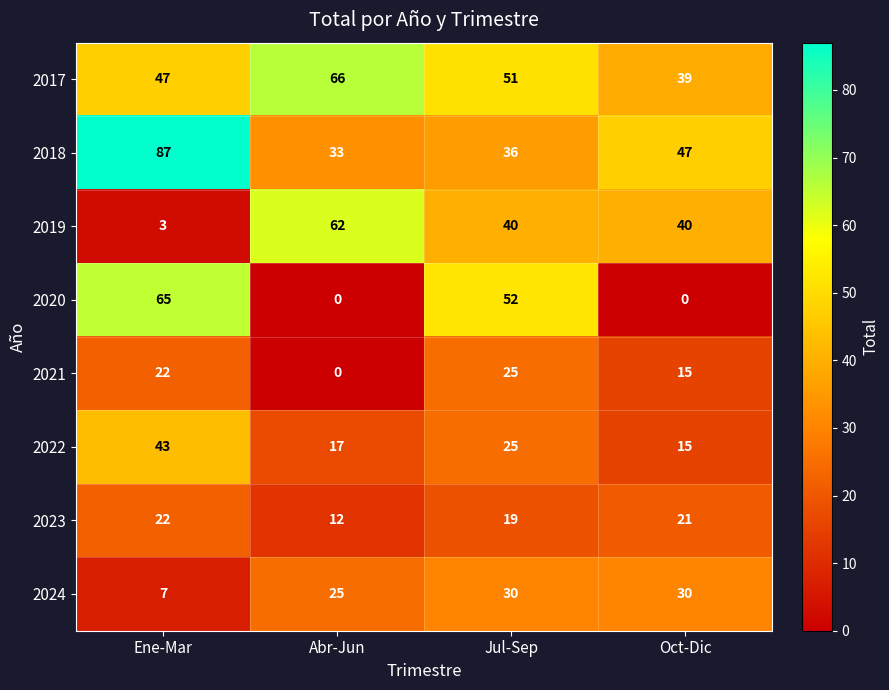

How many categories are shown in the chart?

4